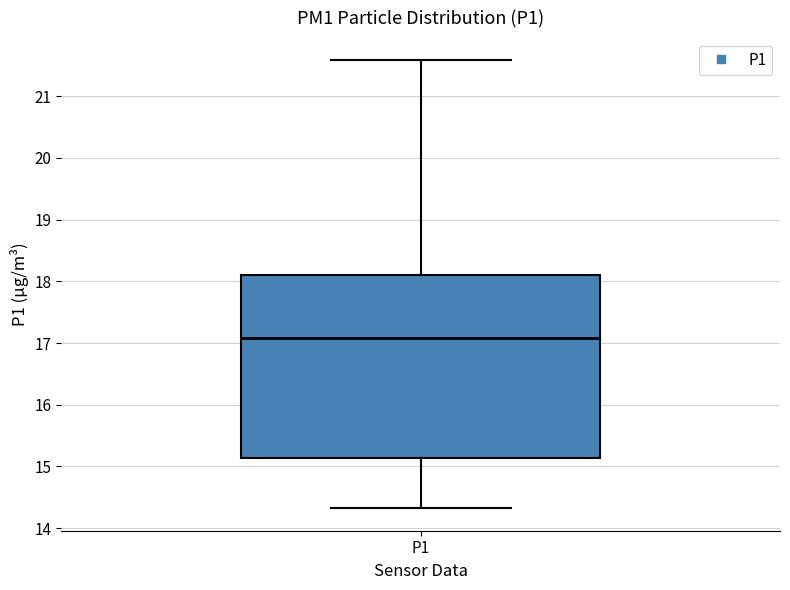

Where is the upper edge of the box for P1 on the y-axis? The values are not printed on the chart, so give them approximately, as read against the axis.

18.1